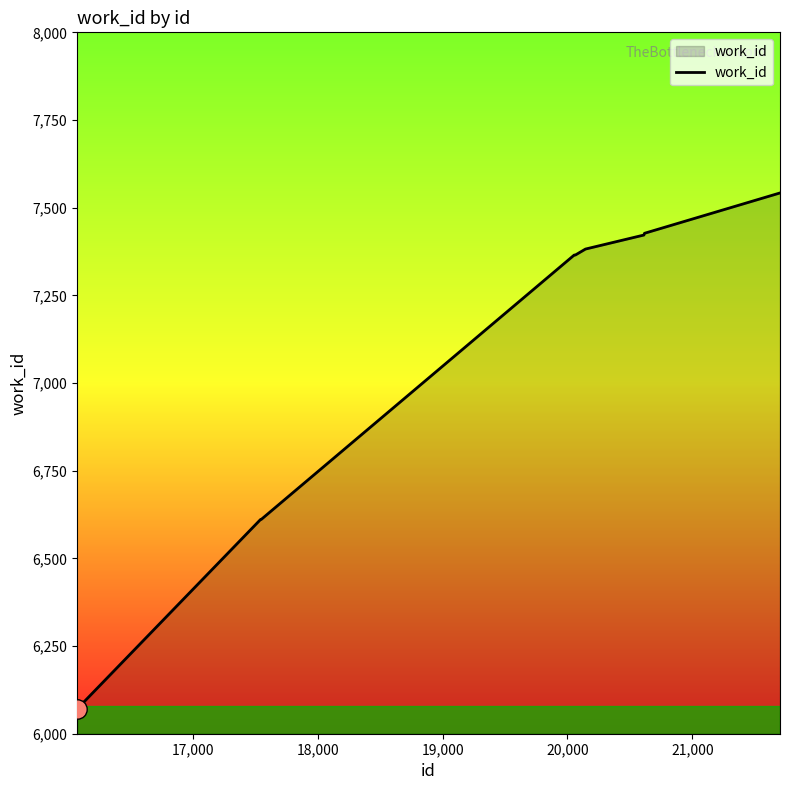

What is the maximum value shown in the chart?

7542